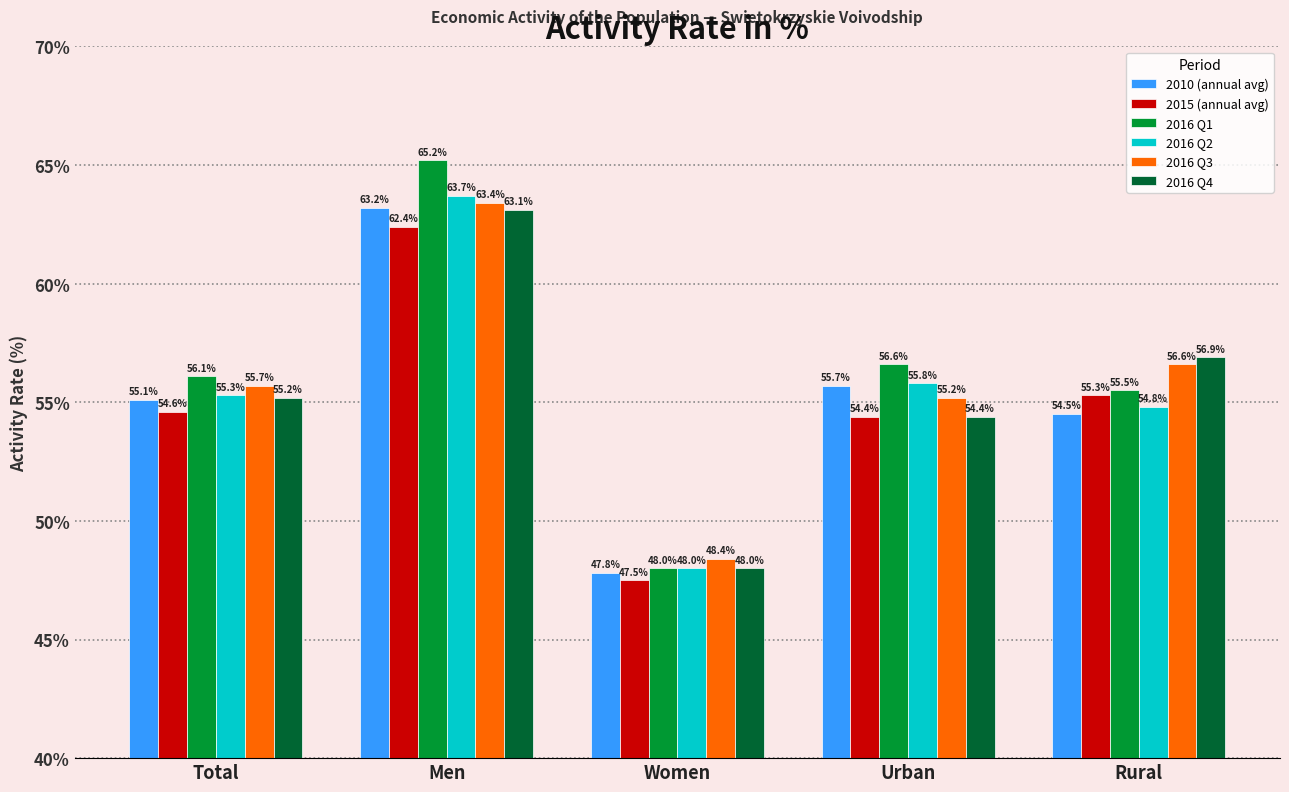

What position from the left is Women?

3